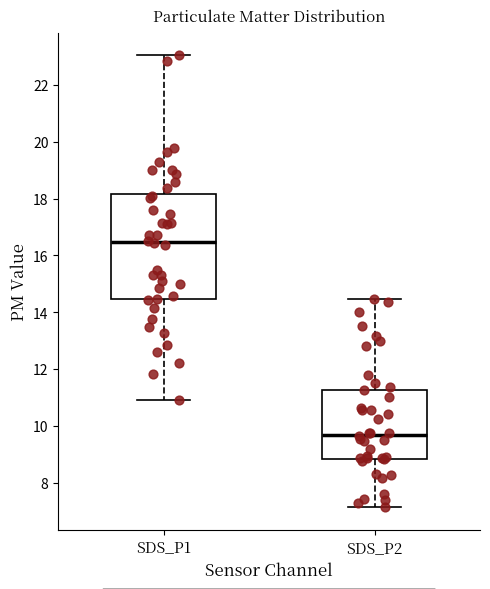

Which box's median line is the lowest?

SDS_P2